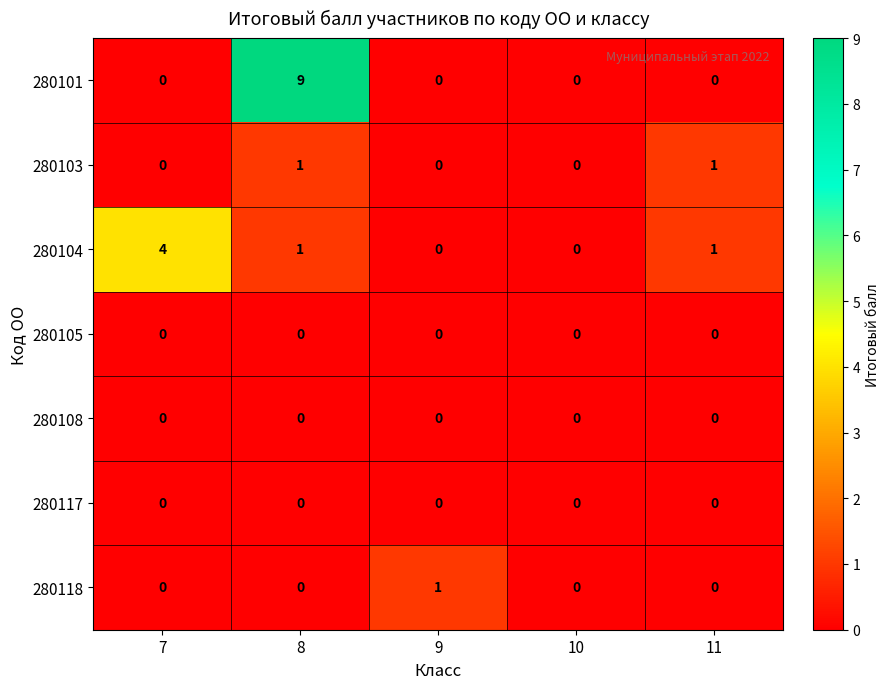

The 280104 series shows 6 at 7. True or false?

False